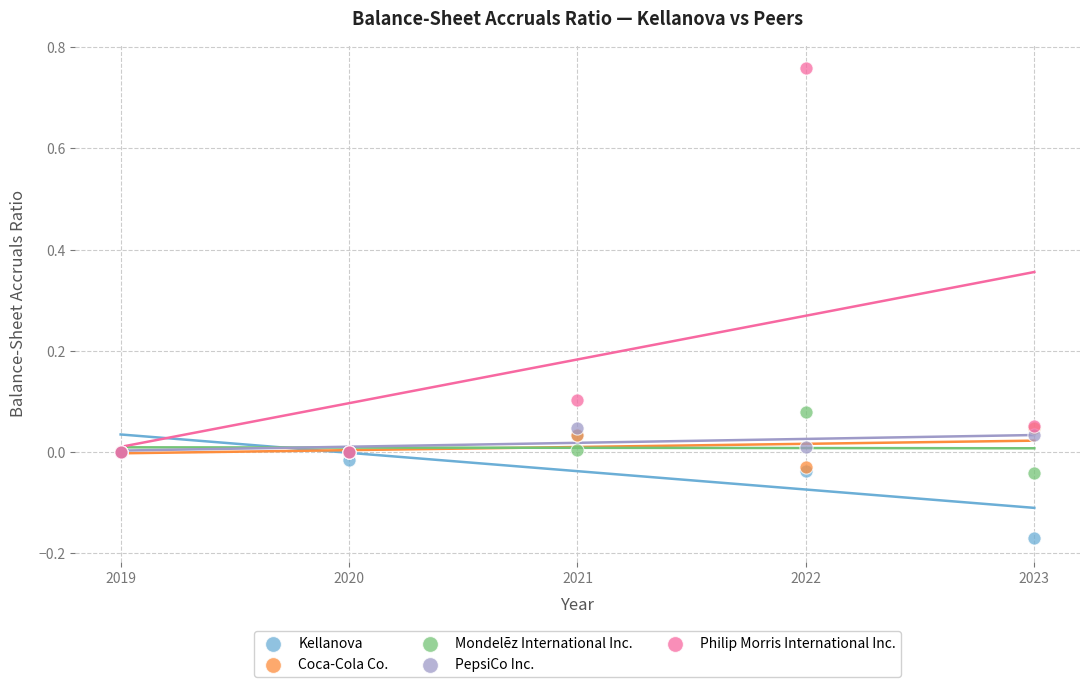

What are all the series names shown in the legend?

Kellanova, Coca-Cola Co., Mondelēz International Inc., PepsiCo Inc., Philip Morris International Inc.